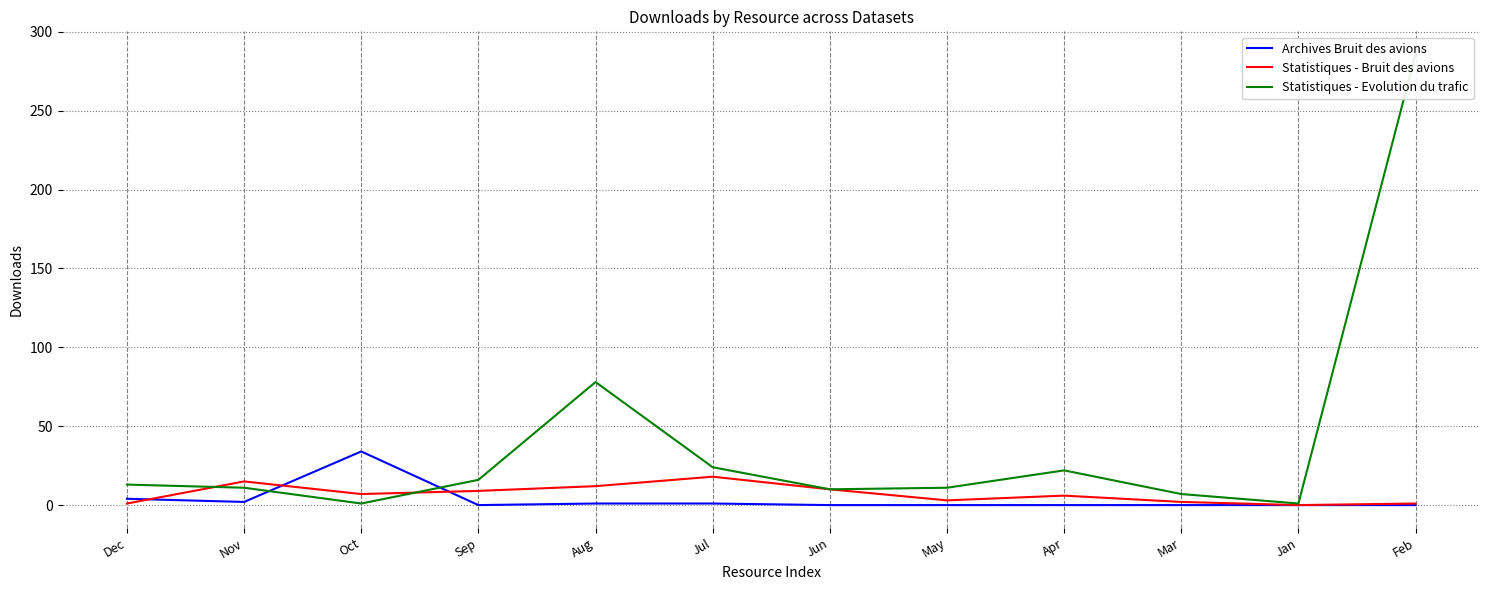

At which label is Statistiques - Evolution du trafic closest to 143?

Aug